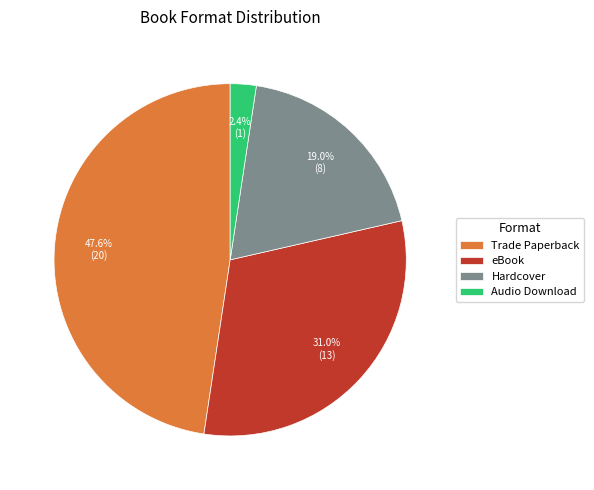

What is the ratio of the value at Trade Paperback to the value at Hardcover?

2.5